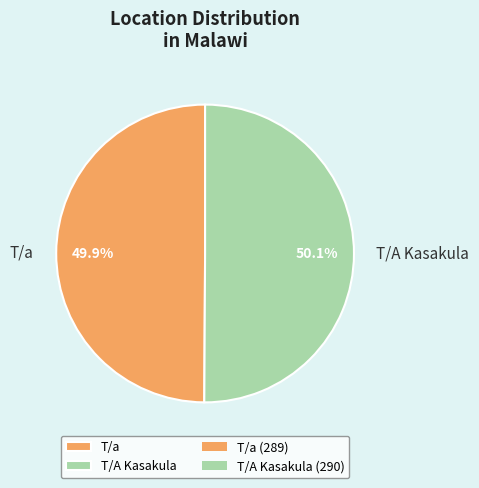

How many segments does this pie chart have?

2